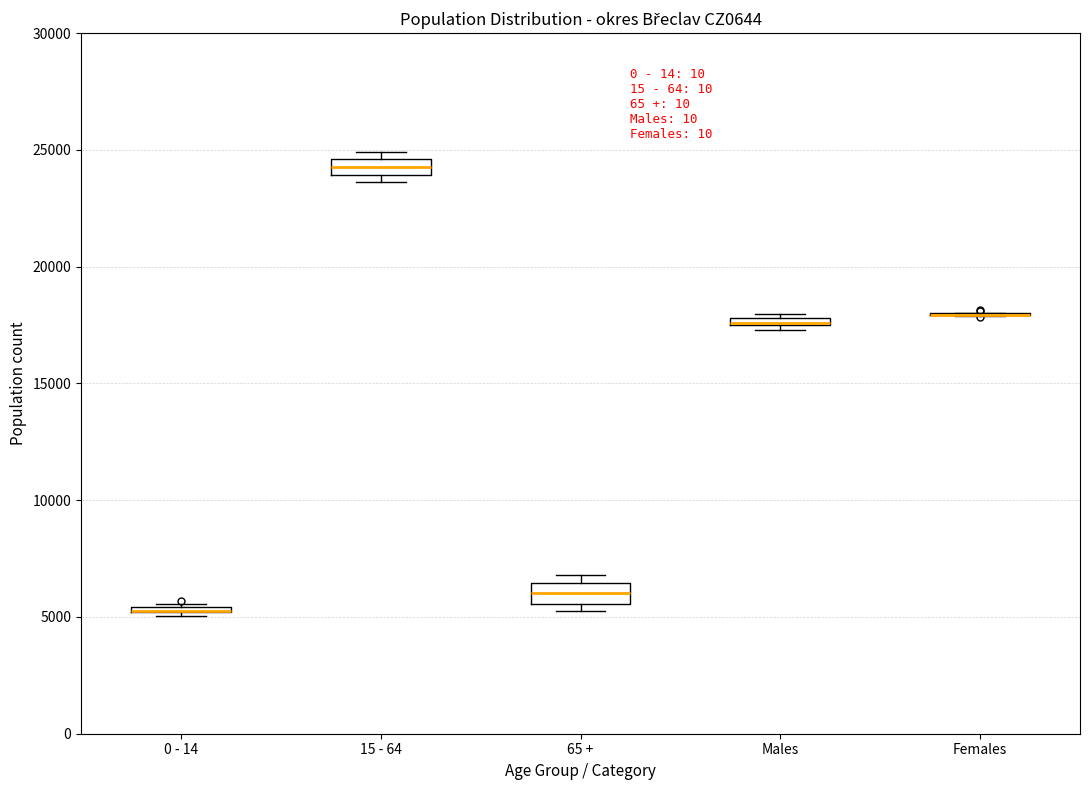

Where is the lower edge of the box for Males on the y-axis? The values are not printed on the chart, so give them approximately, as read against the axis.

17500